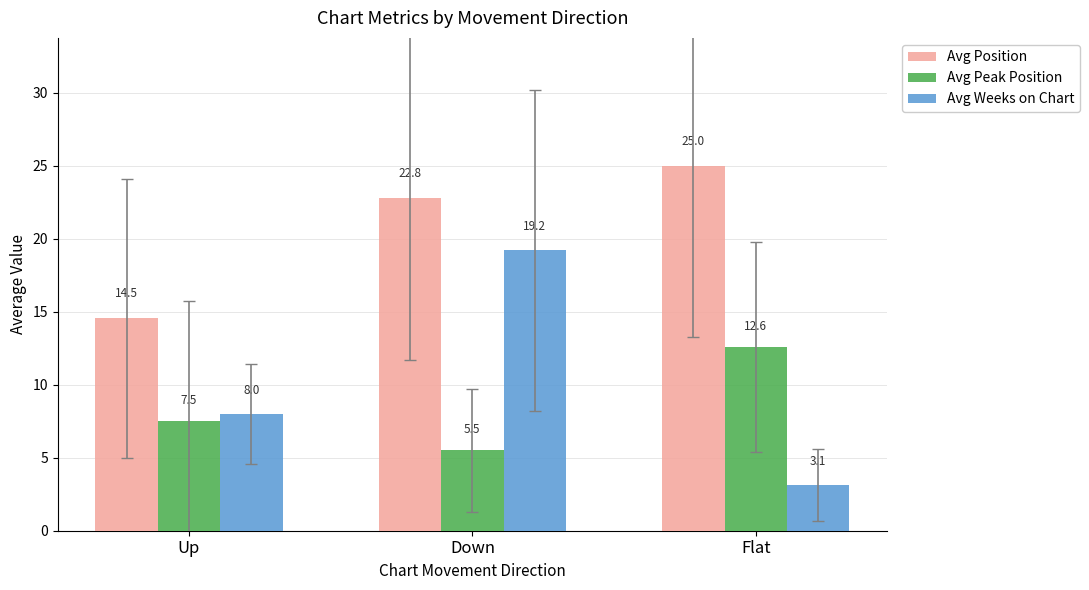

Which series has the widest spread of values?

Avg Weeks on Chart